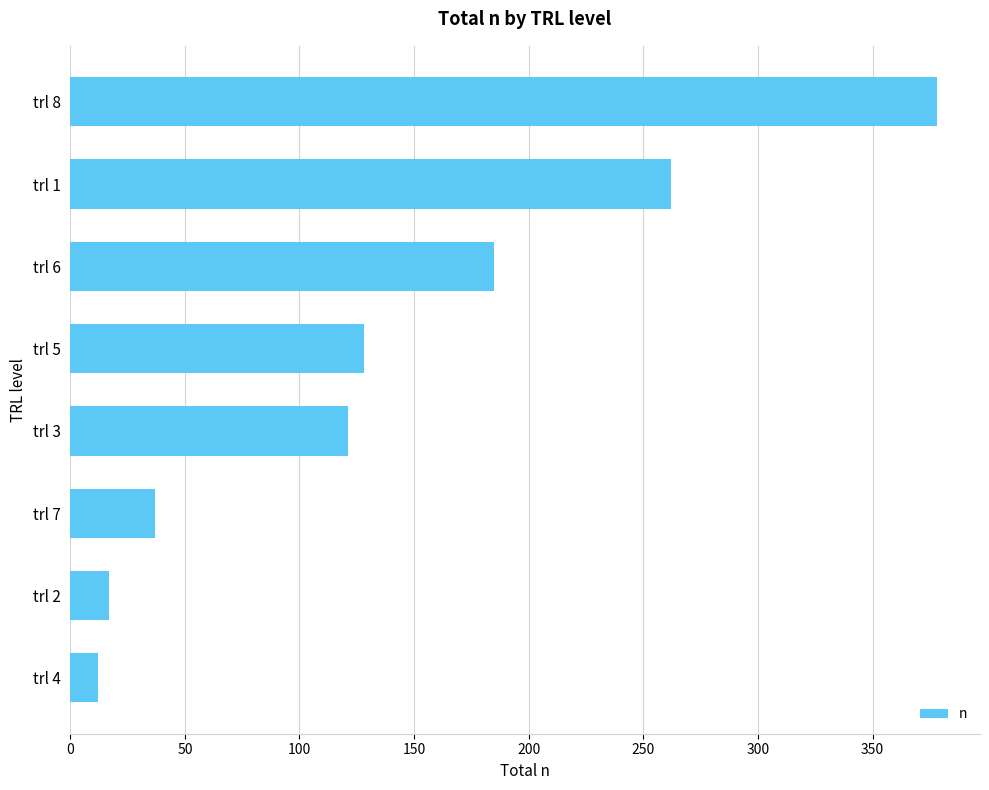

Reading bottom to top, list all the values displayed in this chart.

trl 4=12	trl 2=17	trl 7=37	trl 3=121	trl 5=128	trl 6=185	trl 1=262	trl 8=378